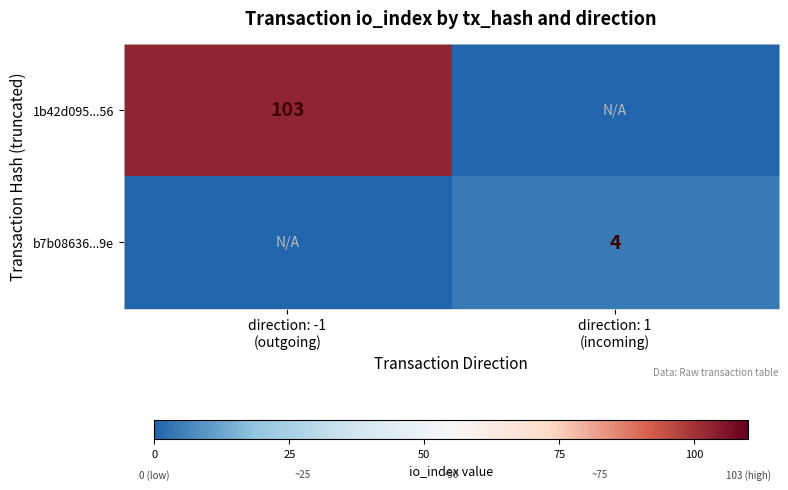

Is the value of 1b42d095...56 at direction: 1 (incoming) greater than the value of b7b08636...9e at direction: 1 (incoming)?

No